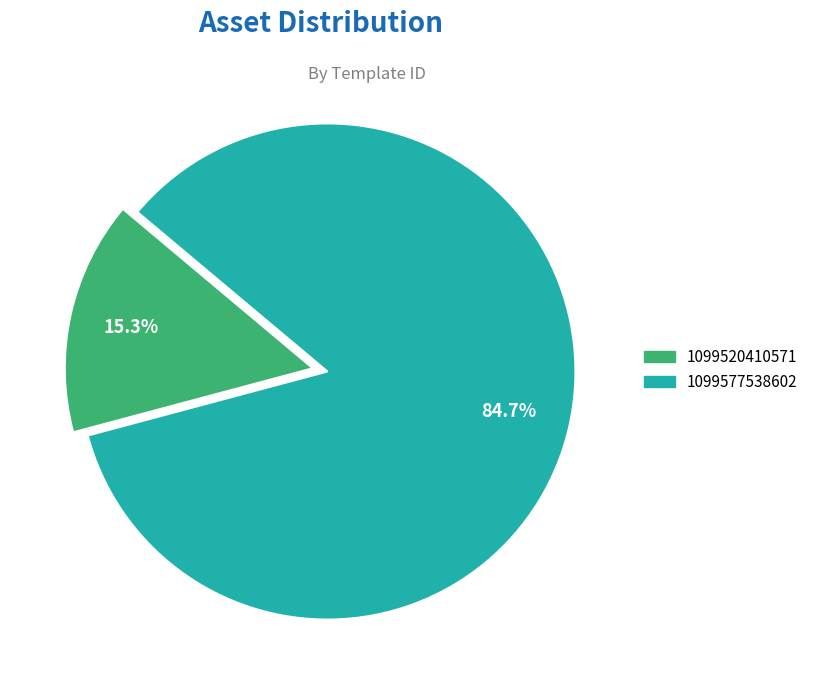

True or false: 1099520410571 accounts for 21% of the total.

False